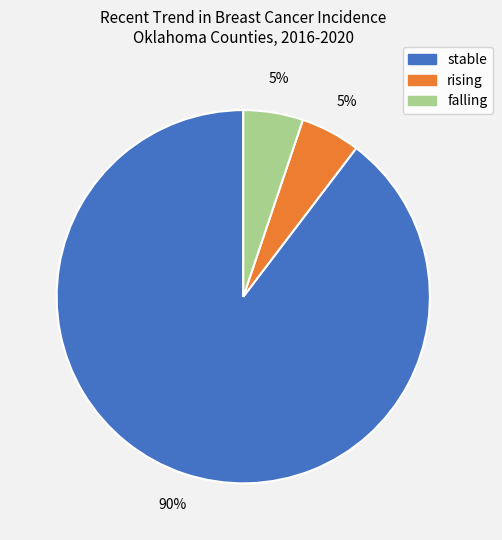

To the nearest percent, what is the average slice percentage?

33%